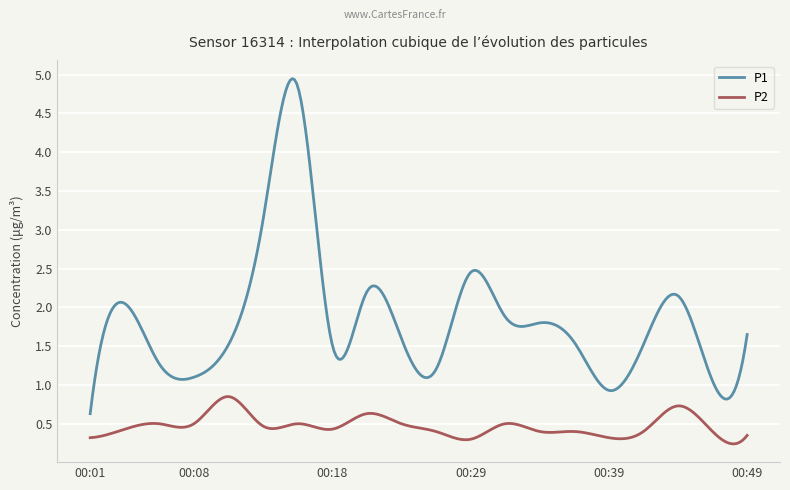

True or false: P2 and P1 cross at least once.

False